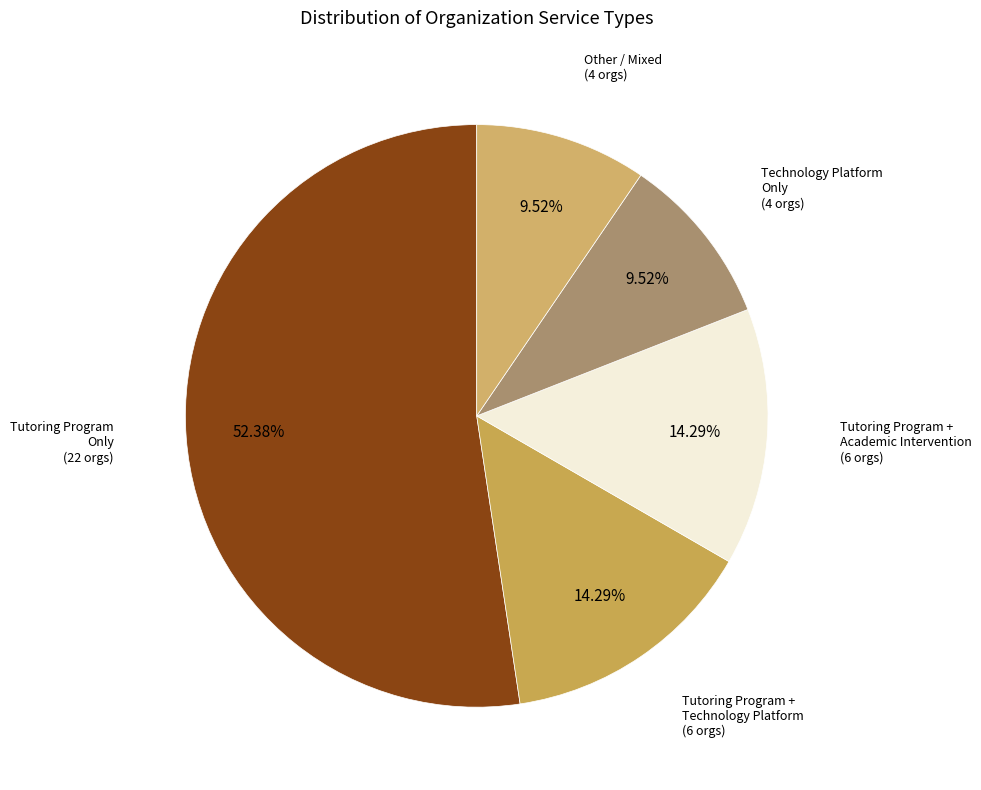

Does any single category account for the majority?

Yes